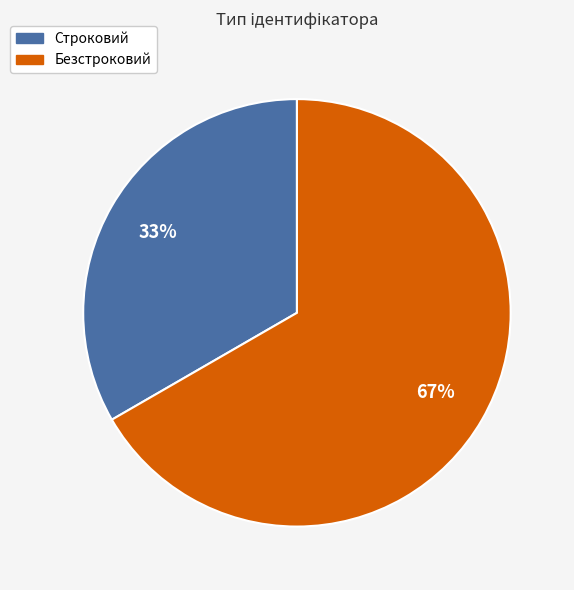

Do Строковий and Безстроковий together represent more than half of the pie?

Yes